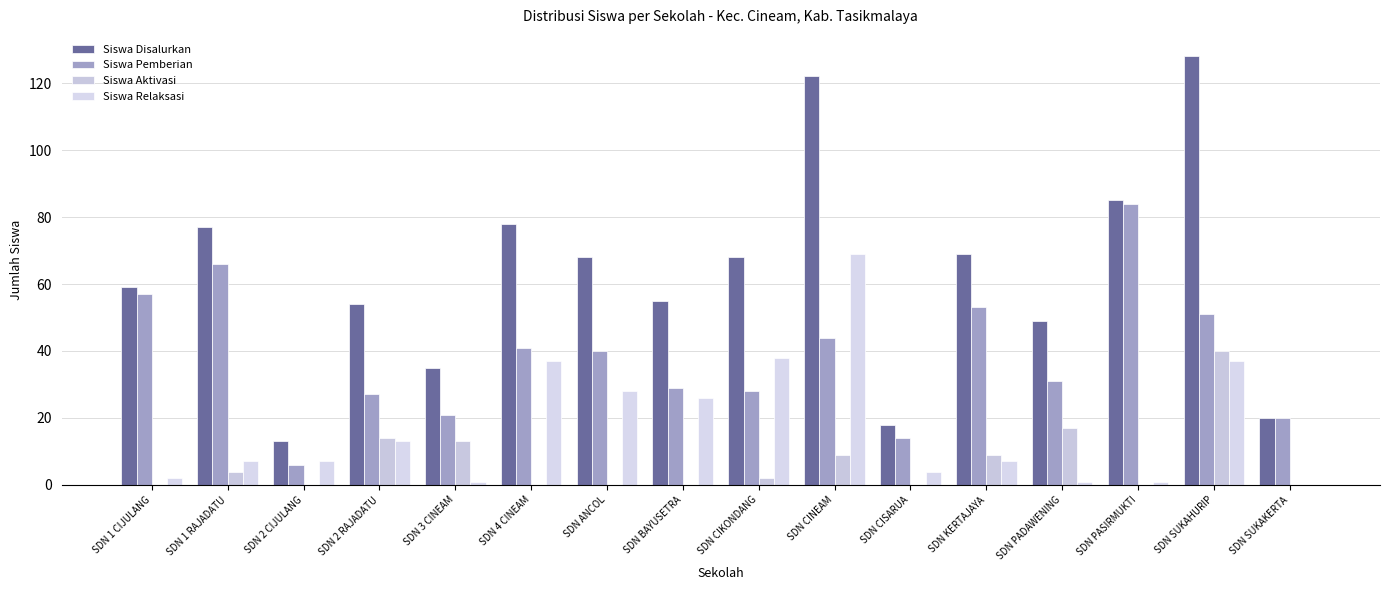

What are all the series names shown in the legend?

Siswa Disalurkan, Siswa Pemberian, Siswa Aktivasi, Siswa Relaksasi